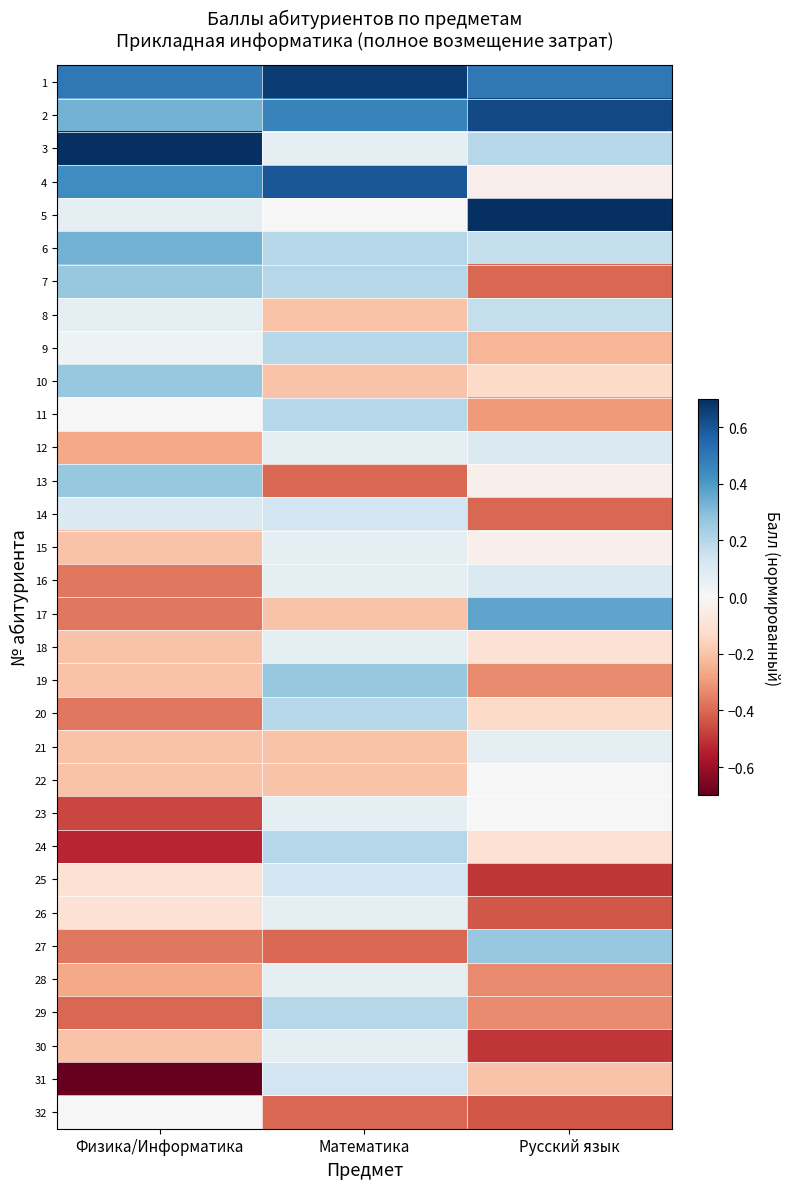

Which label corresponds to the smallest value in the chart?

Физика/Информатика